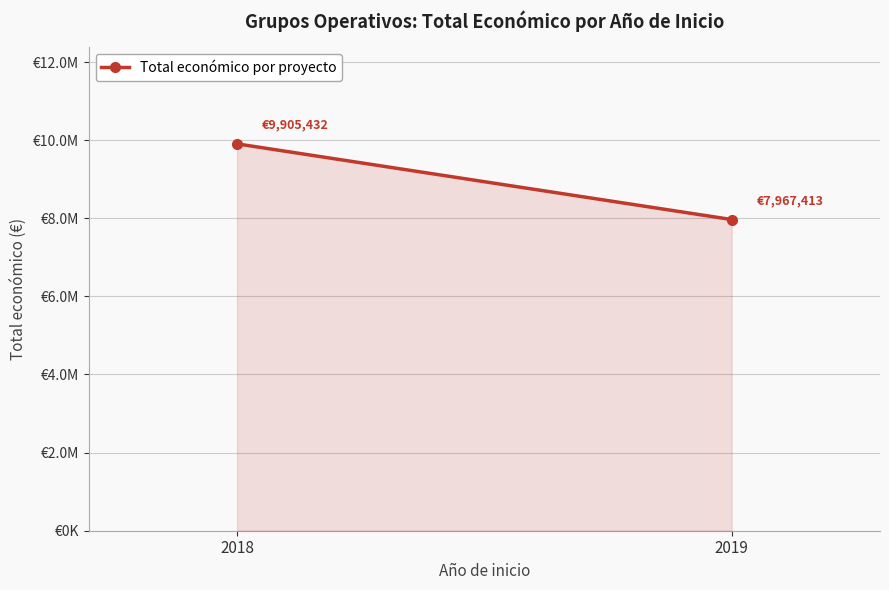

Rank the categories by value from lowest to highest.

2019, 2018